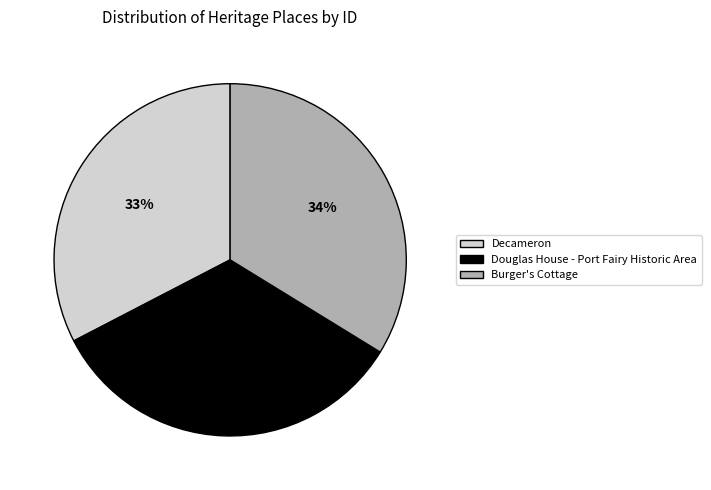

Count the number of slices in the pie.

3